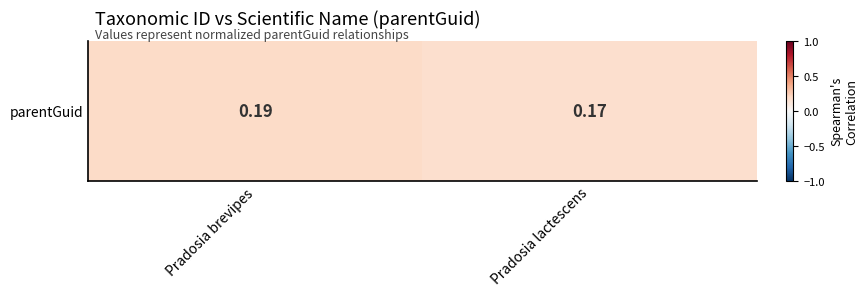

Reading left to right, what are all the values shown in this chart?

Pradosia brevipes=0.2	Pradosia lactescens=0.2